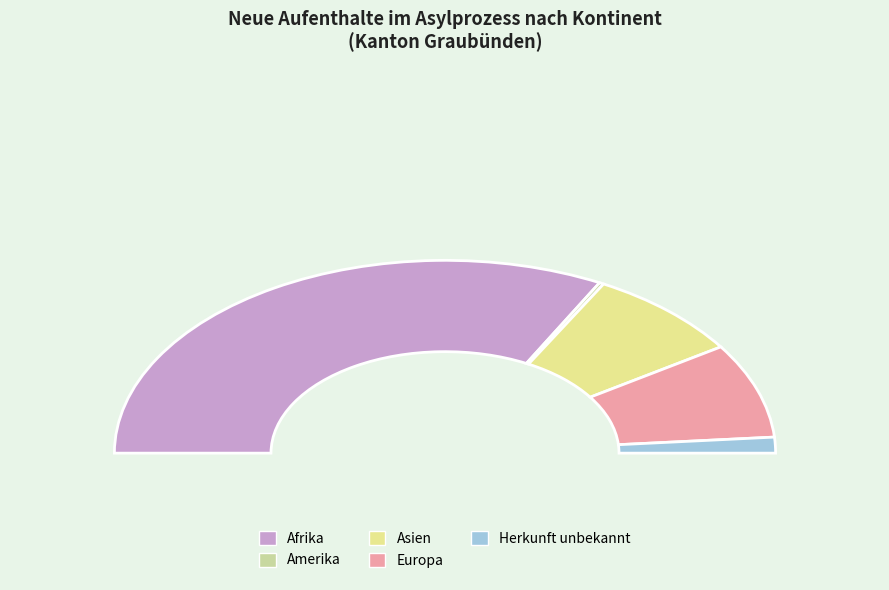

To the nearest percent, what is the combined percentage of Asien and Amerika?

16%